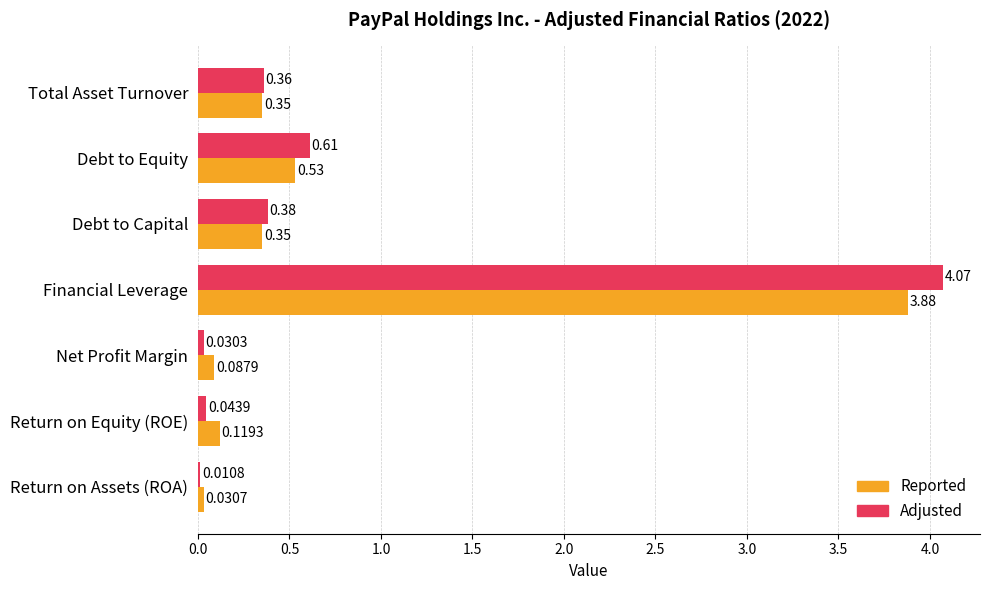

Is the value of Reported at Return on Equity (ROE) greater than the value of Adjusted at Net Profit Margin?

Yes